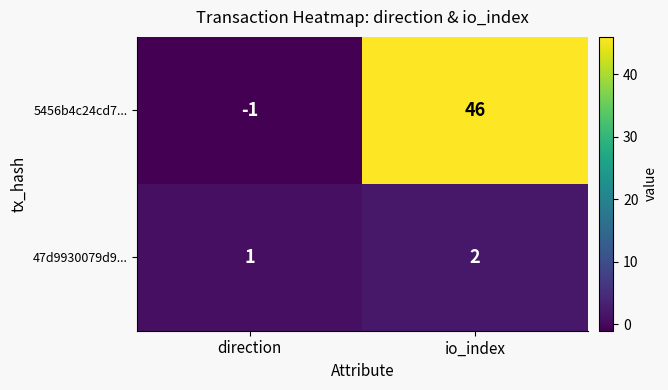

Reading left to right, transcribe all the data shown in this chart.

5456b4c24cd7...: direction=-1	io_index=46
47d9930079d9...: direction=1	io_index=2